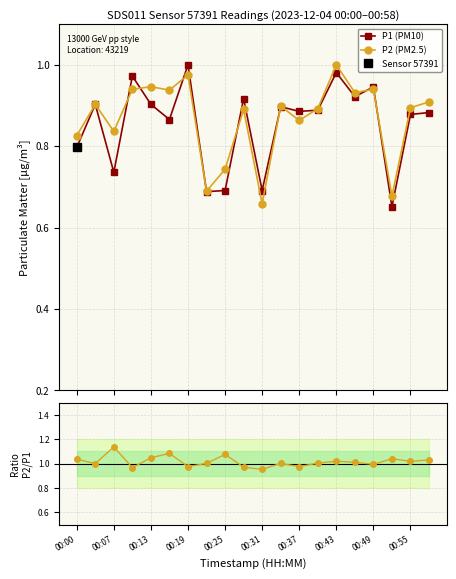

True or false: P2 (PM2.5) has more than 0 interior local peaks.

True